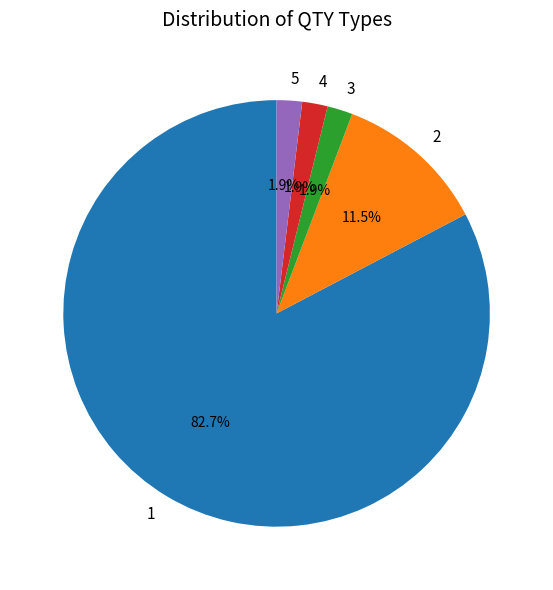

What is the majority slice?

1